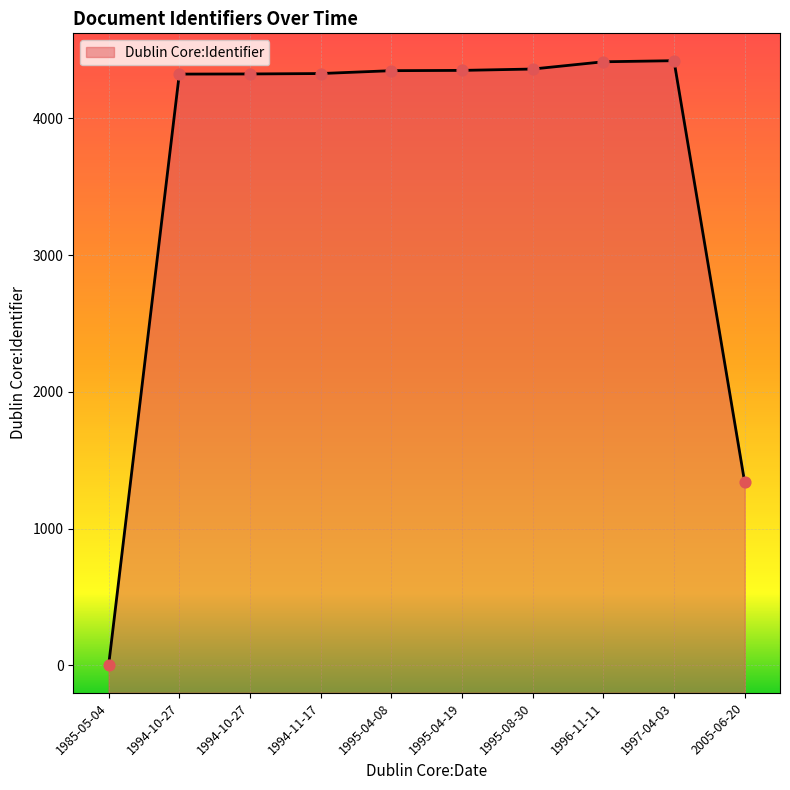

What is the change in value from 1995-04-19 to 1996-11-11?

+63